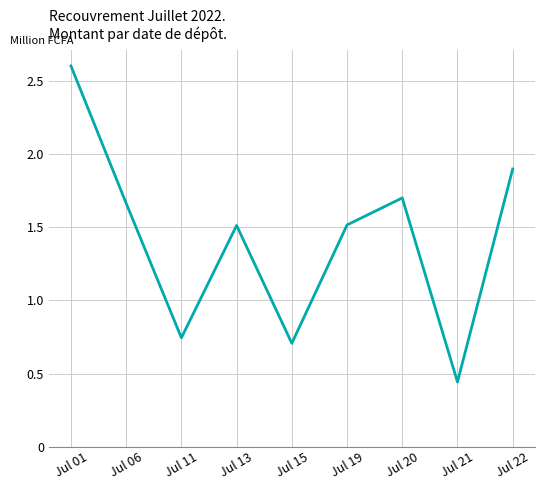

Which category has the highest value across all series?

Jul 01